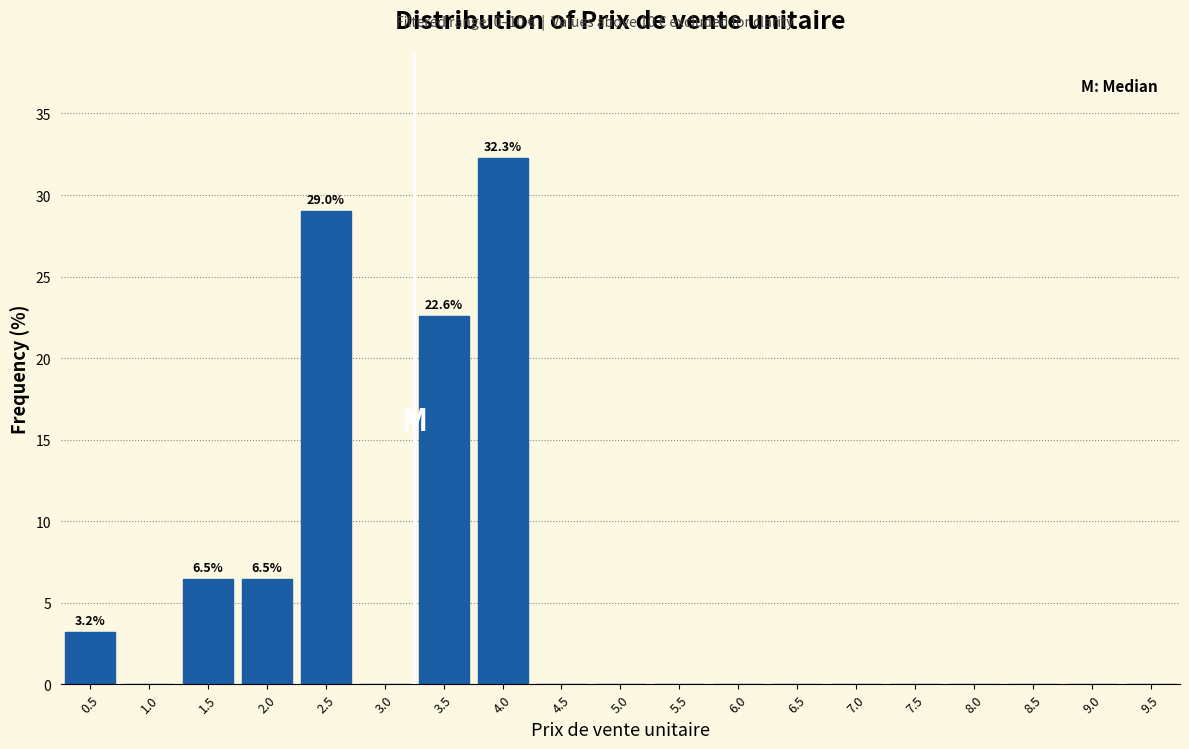

Reading left to right, extract all data points from this chart.

0.5=3.2	1.0=0.0	1.5=6.5	2.0=6.5	2.5=29.0	3.0=0.0	3.5=22.6	4.0=32.3	4.5=0.0	5.0=0.0	5.5=0.0	6.0=0.0	6.5=0.0	7.0=0.0	7.5=0.0	8.0=0.0	8.5=0.0	9.0=0.0	9.5=0.0